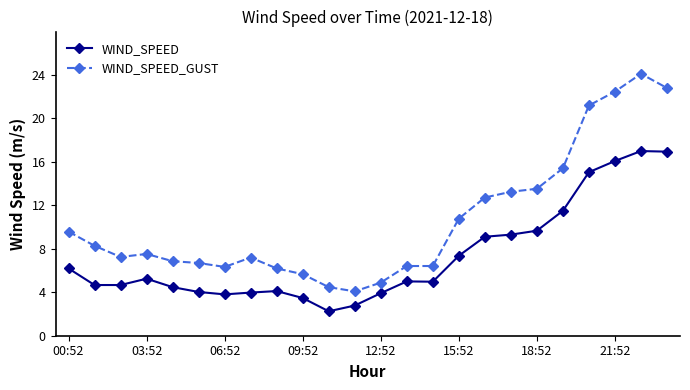

List the series in order of their peak value, lowest first.

WIND_SPEED, WIND_SPEED_GUST